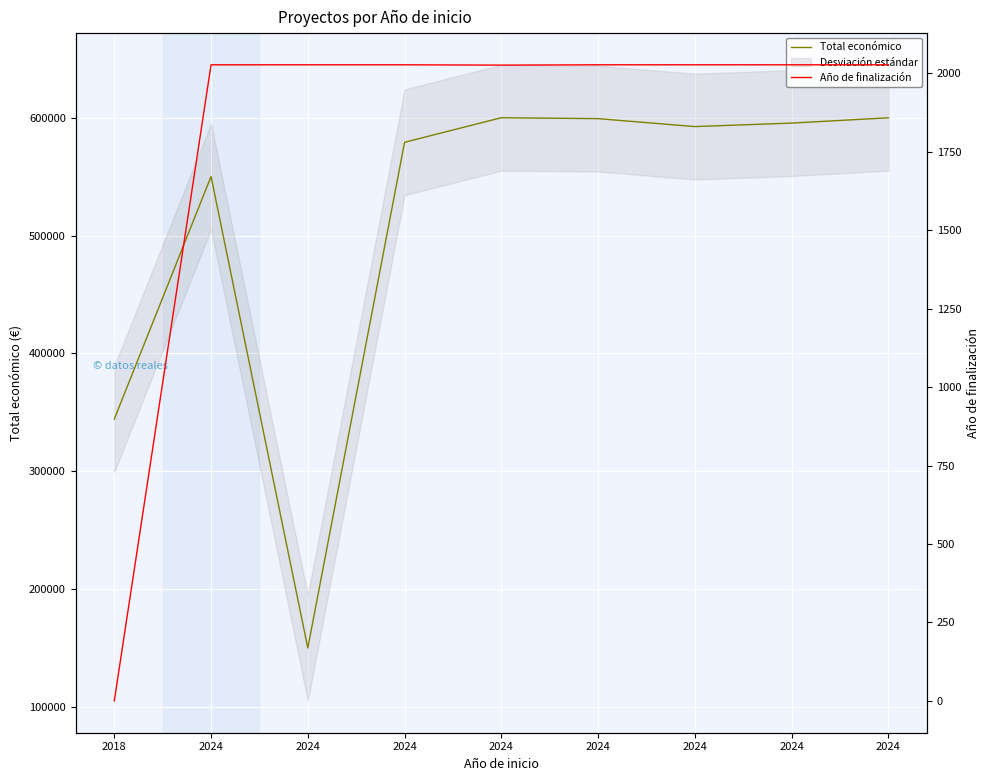

Reading left to right, extract all data points from this chart.

Total económico: 2018=344243	2024=550111	2024=150000	2024=579152	2024=599992	2024=599211	2024=592475	2024=595436	2024=599927
Año de finalización: 2018=0	2024=2027	2024=2027	2024=2027	2024=2026	2024=2027	2024=2027	2024=2027	2024=2027